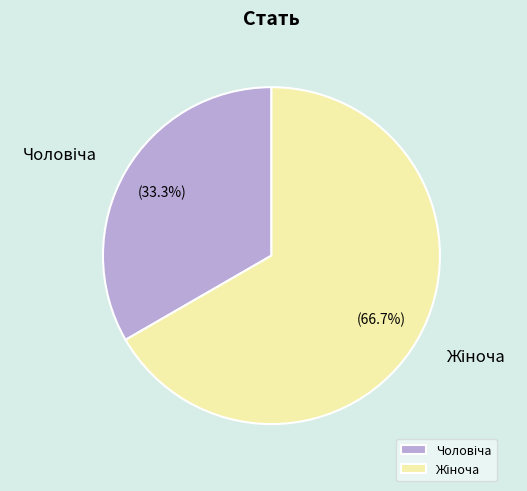

To the nearest percent, what is the average slice percentage?

50%